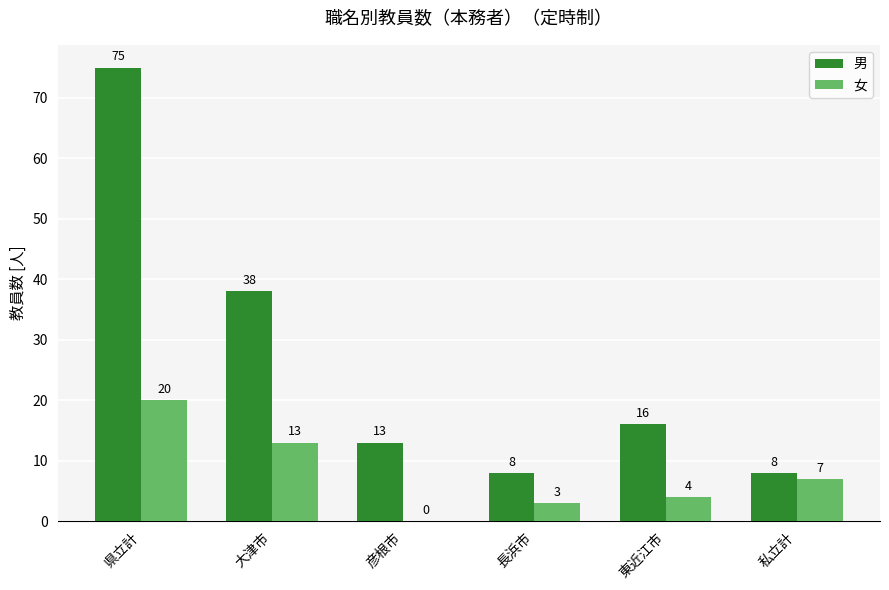

The 男 series shows 23 at 県立計. True or false?

False